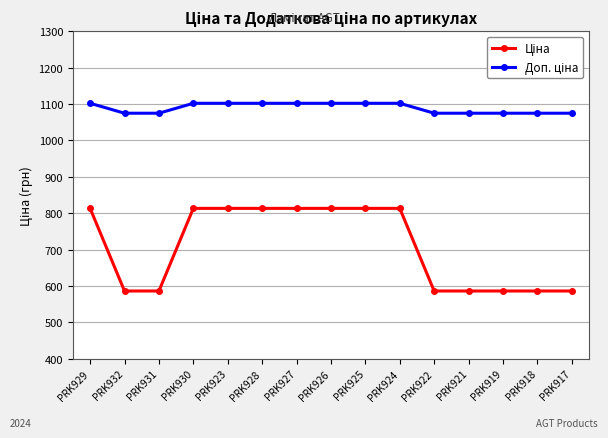

What is the greatest value displayed?

1101.8